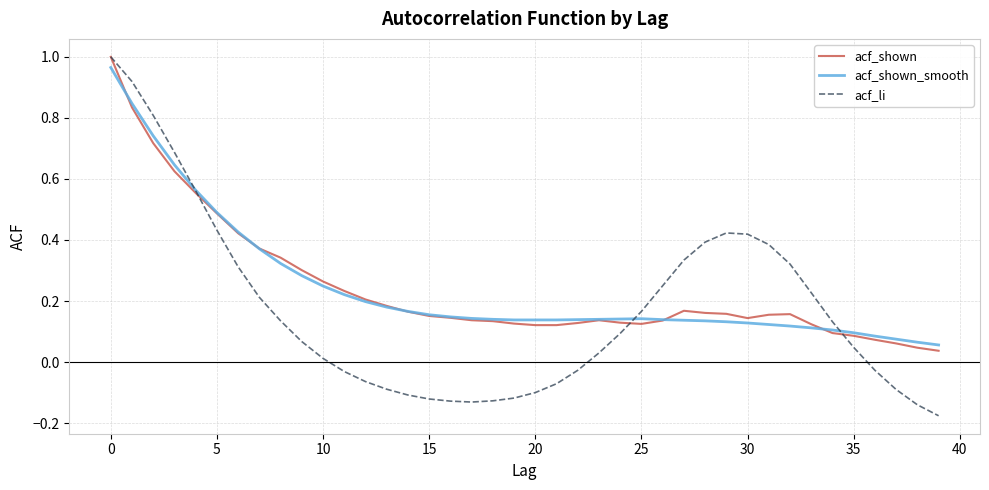

Which series has the largest range (max minus min)?

acf_li